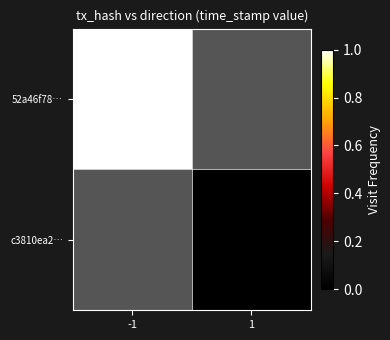

Between -1 and 1, which is larger?

-1